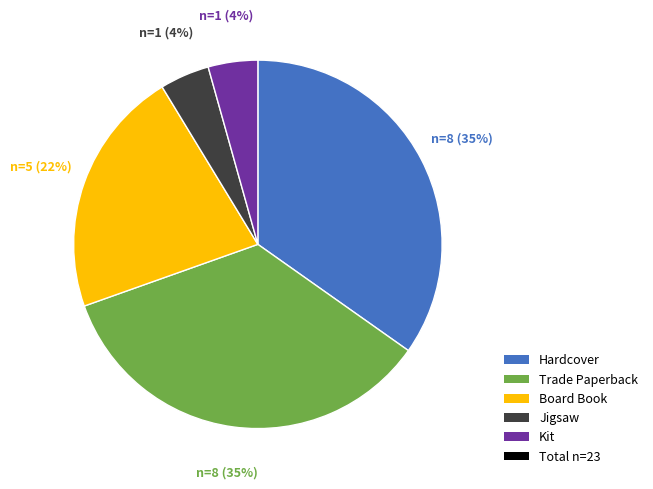

Is there any slice that represents more than half of the pie?

No